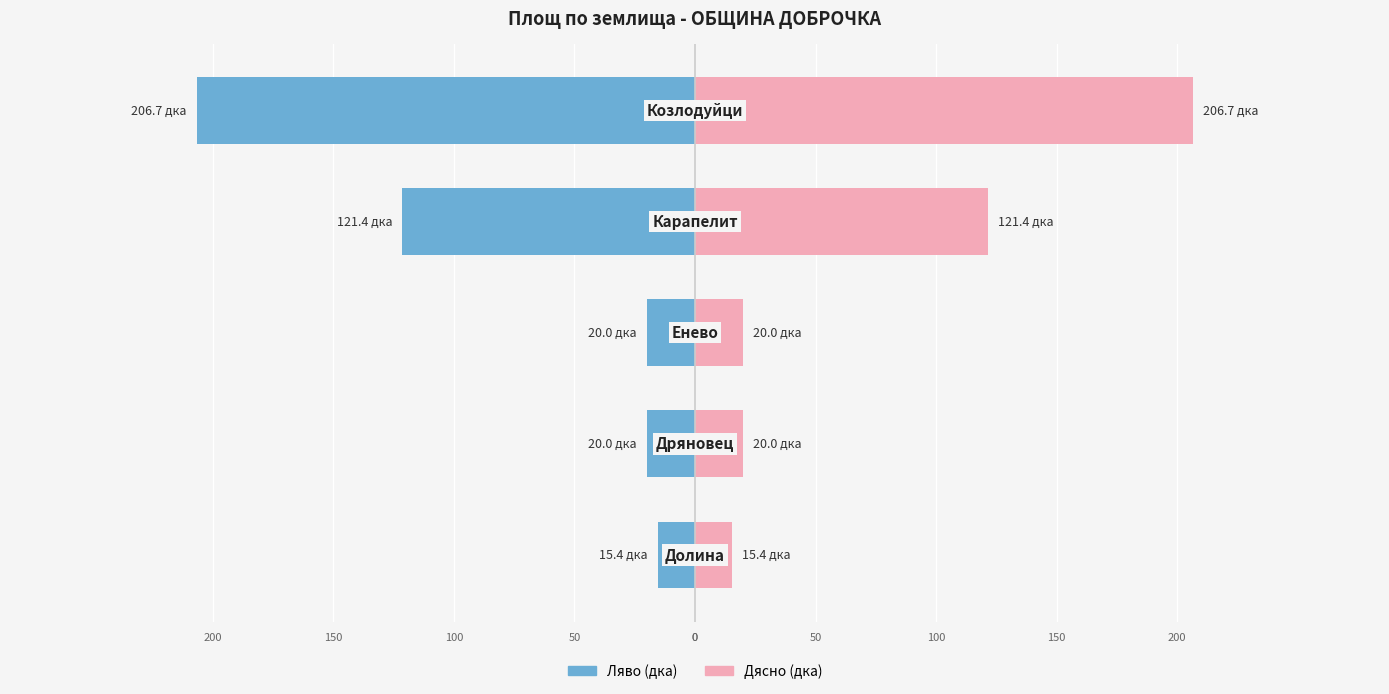

Reading left to right, transcribe all the data shown in this chart.

Площ (ляво): -15.4	-20.0	-20.0	-121.4	-206.7
Площ (дясно): 15.4	20.0	20.0	121.4	206.7